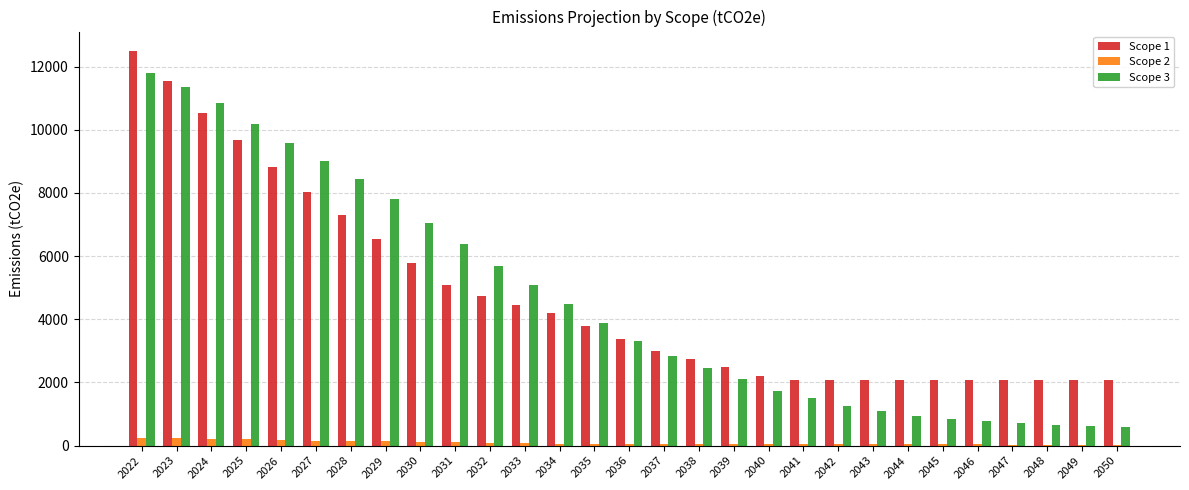

How many data points does each series have?

29